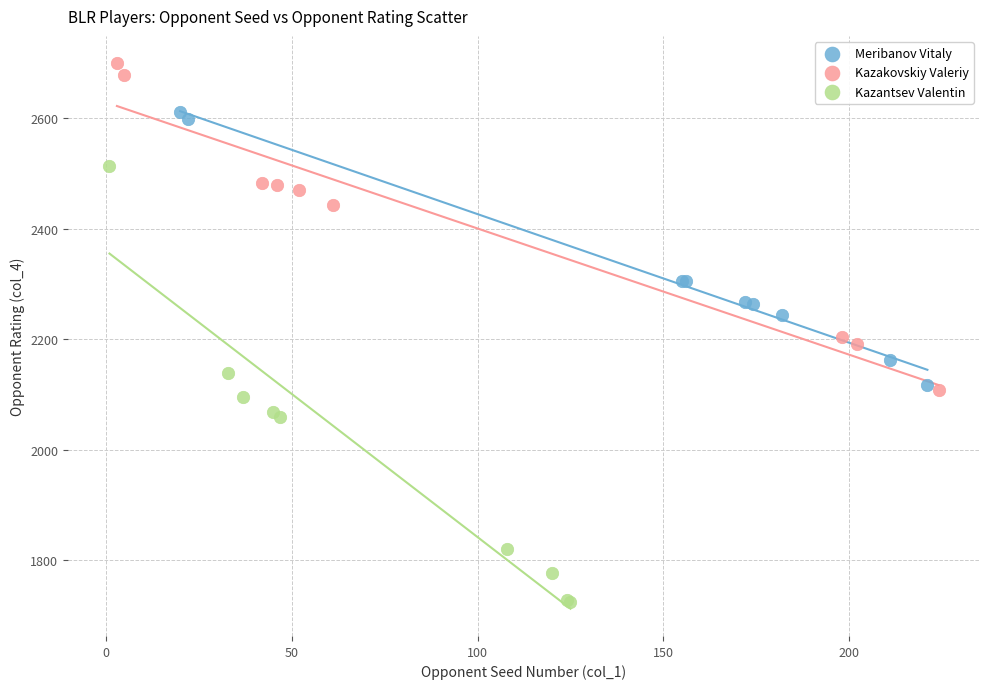

Which series contains the lowest Y value?

Kazantsev Valentin